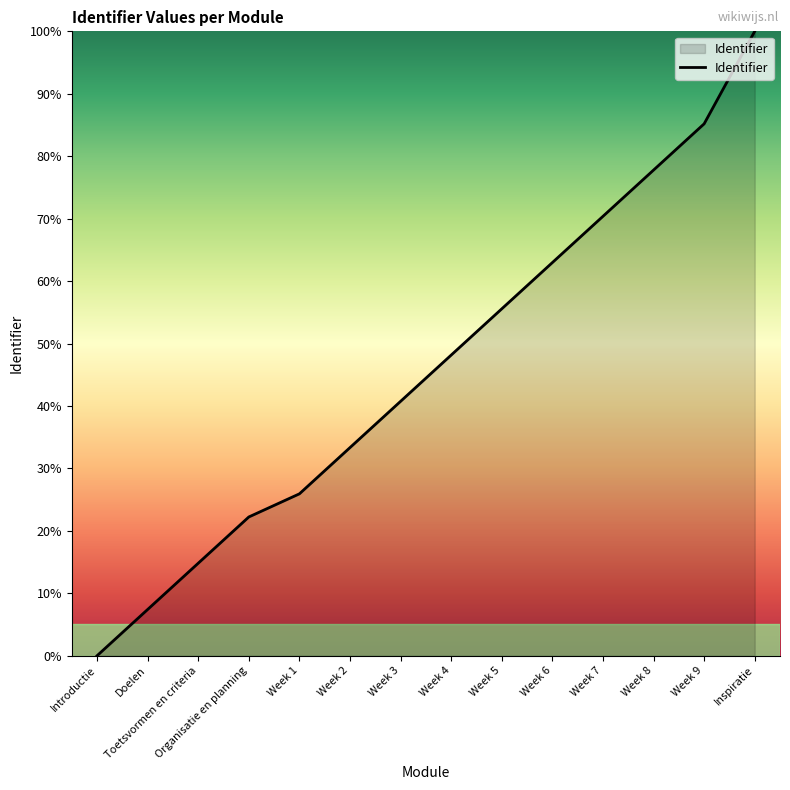

Which label corresponds to the largest value in the chart?

Inspiratie